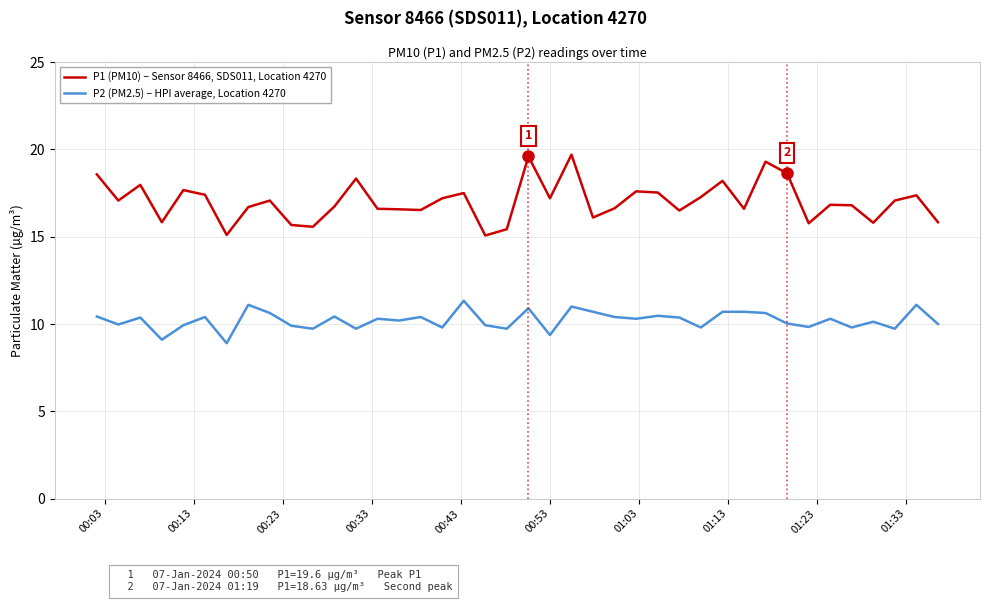

List the series in order of their overall mean, lowest first.

P2 (PM2.5) – HPI average, Location 4270, P1 (PM10) – Sensor 8466, SDS011, Location 4270